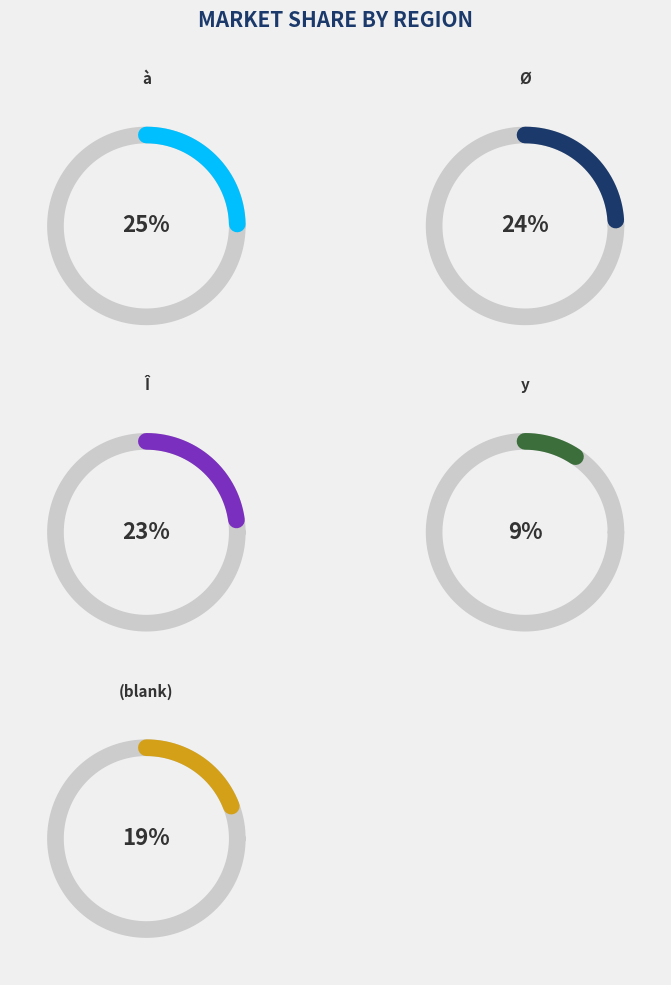

To the nearest percent, what is the average slice percentage?

20%